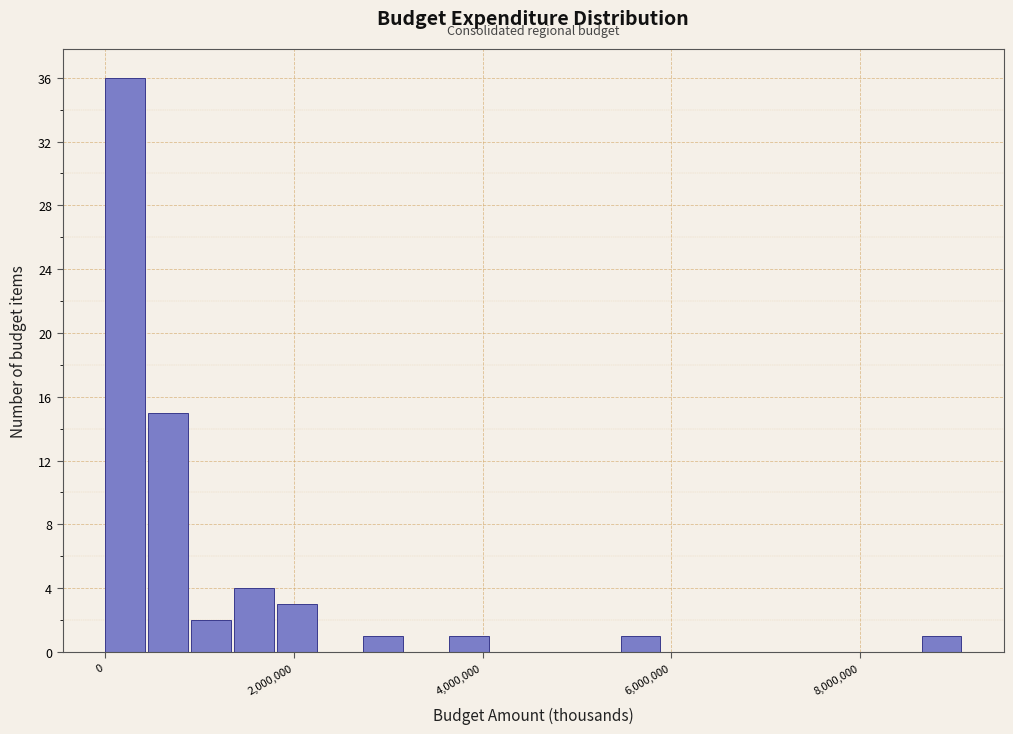

Around what value on the x-axis is the tallest bar? Give the approximate position of its centre, as read against the axis.

200000